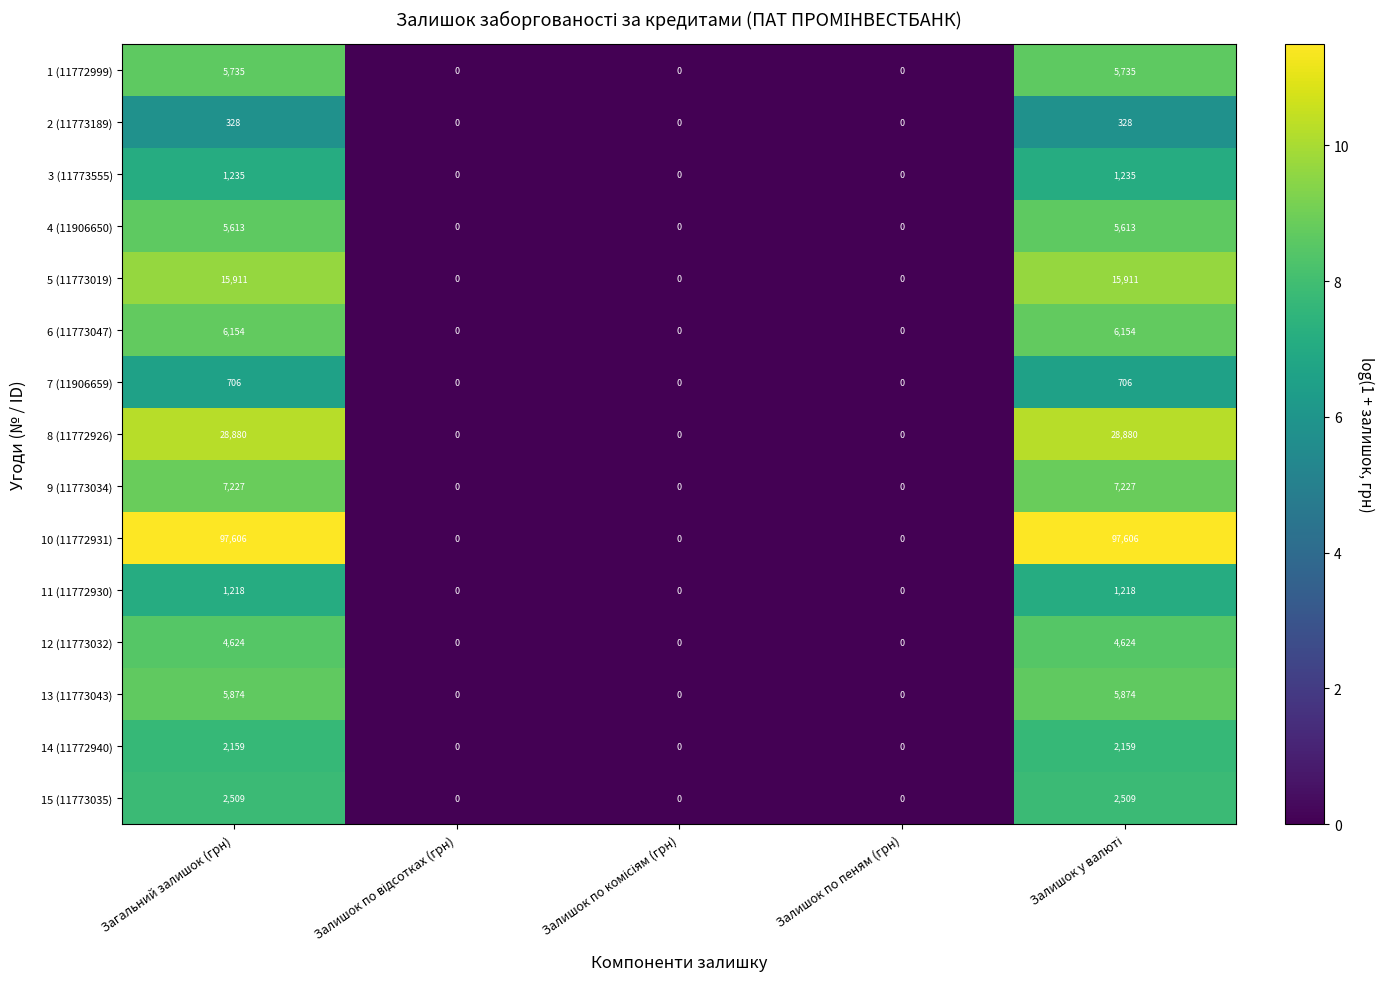

Rank the series by their maximum value, from lowest to highest.

2 (11773189), 7 (11906659), 11 (11772930), 3 (11773555), 14 (11772940), 15 (11773035), 12 (11773032), 4 (11906650), 1 (11772999), 13 (11773043), 6 (11773047), 9 (11773034), 5 (11773019), 8 (11772926), 10 (11772931)